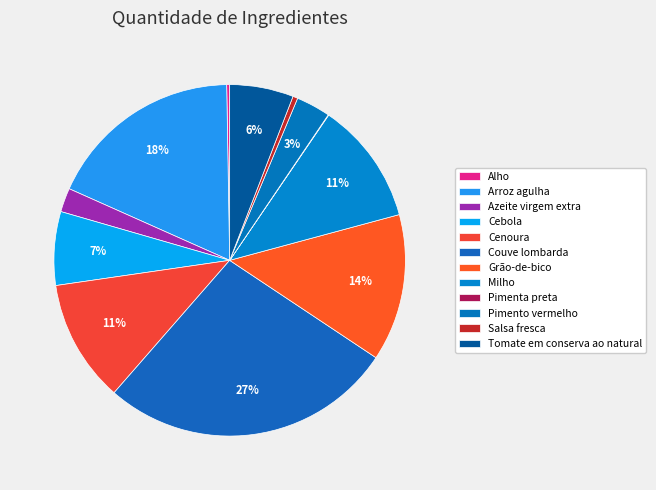

How many segments does this pie chart have?

12